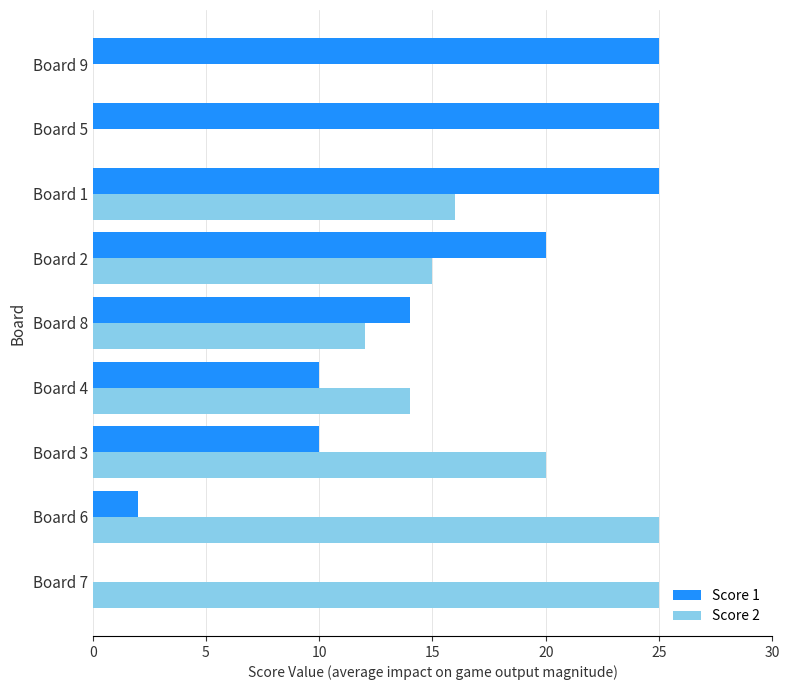

The value of Score 1 at Board 4 is 7. True or false?

False